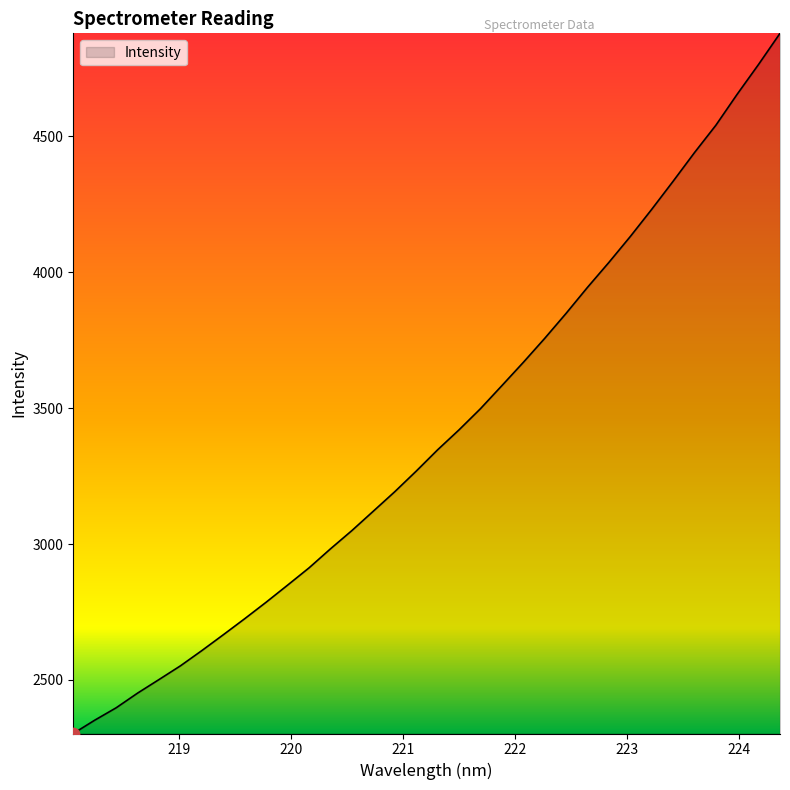

What is the greatest value displayed?

4879.2